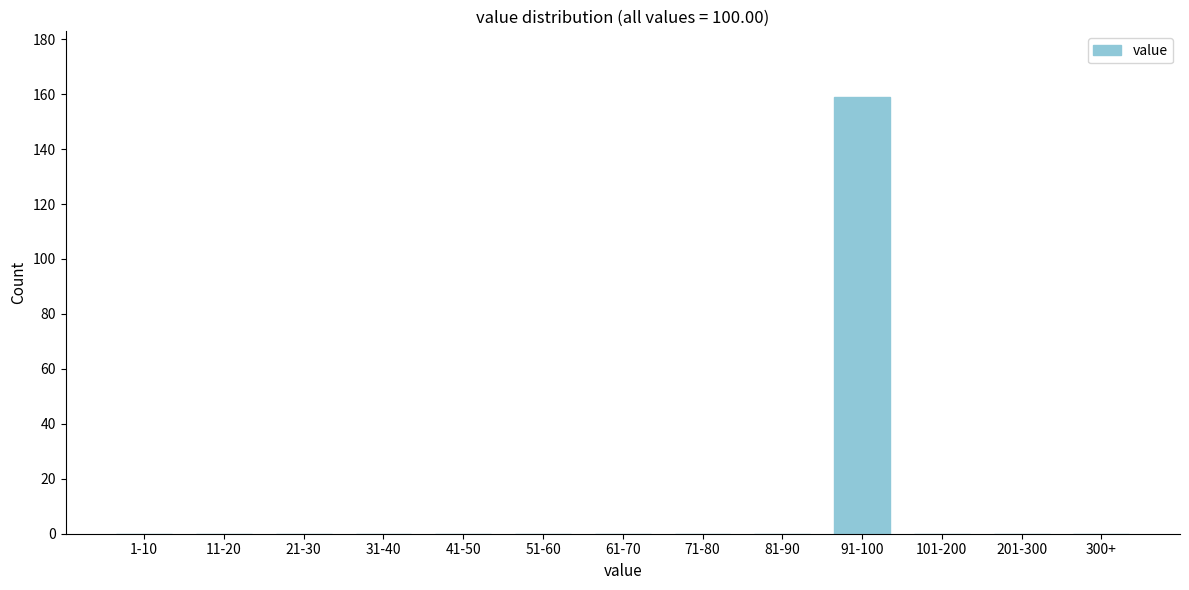

Reading left to right, transcribe all the data shown in this chart.

1-10=0	11-20=0	21-30=0	31-40=0	41-50=0	51-60=0	61-70=0	71-80=0	81-90=0	91-100=159	101-200=0	201-300=0	300+=0